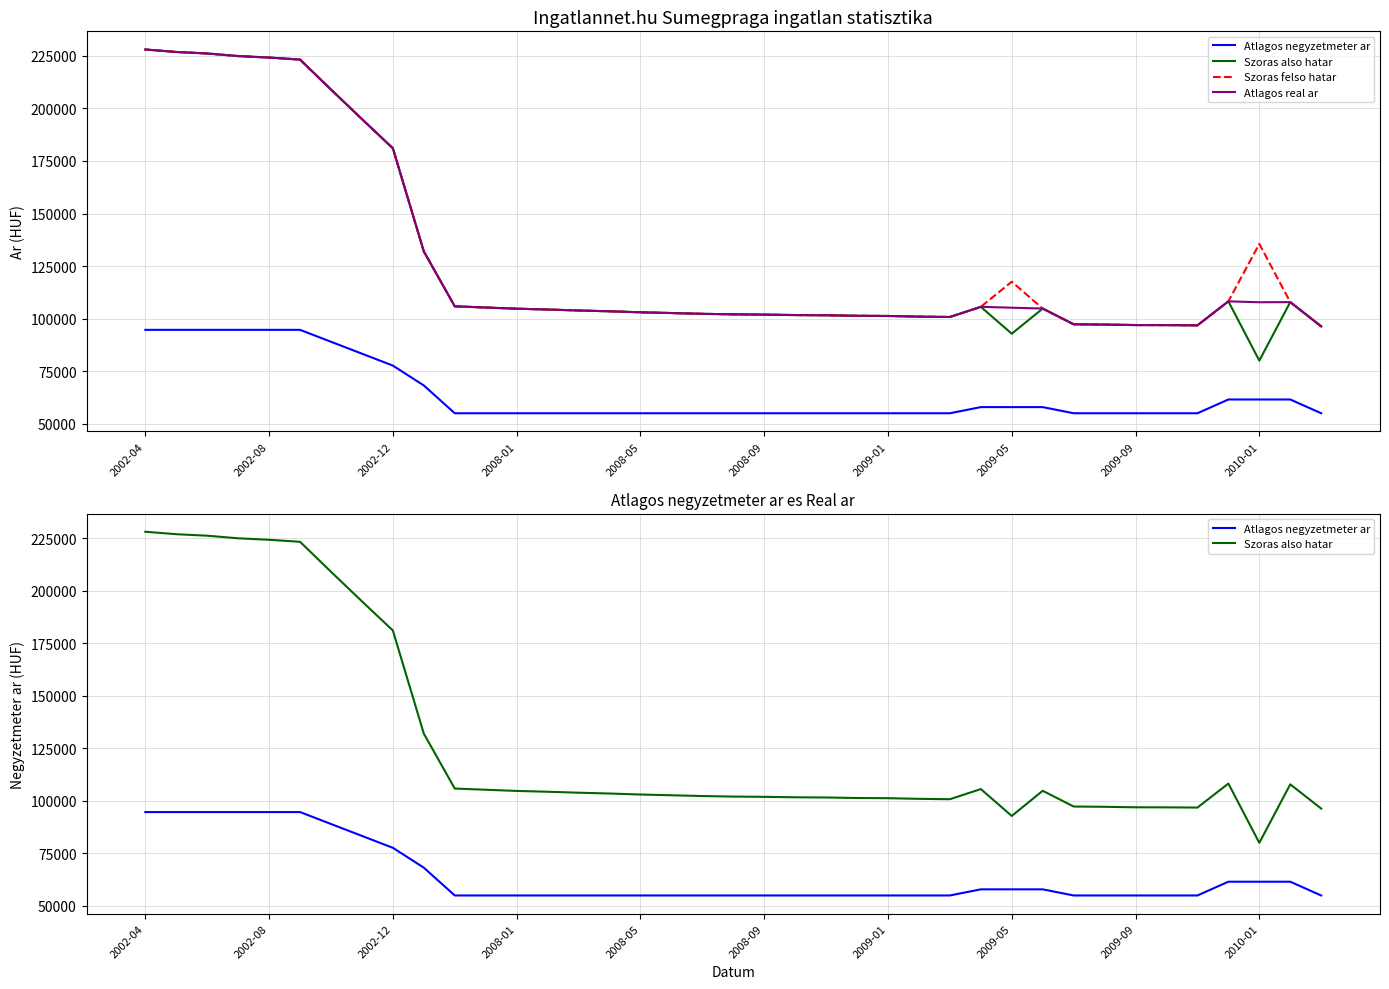

True or false: Atlagos real ar and Szoras also hatar intersect in this chart.

False